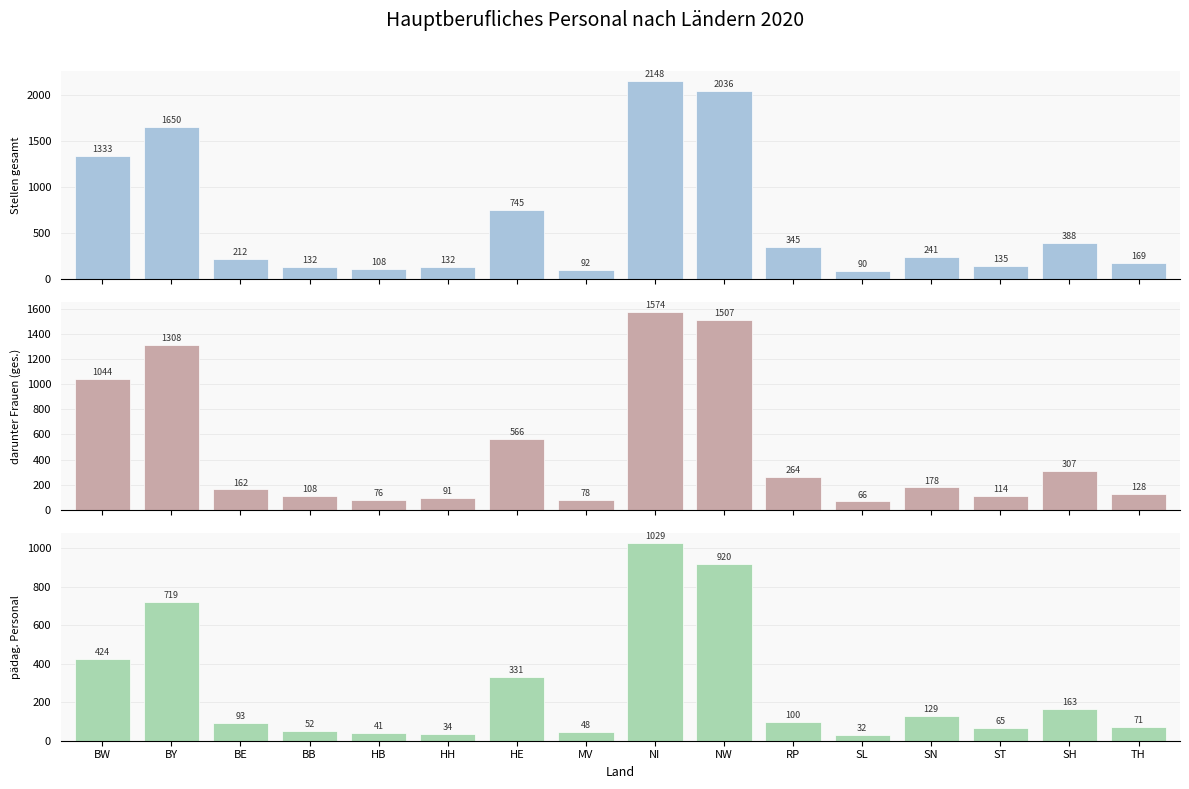

Reading right to left, list all the values displayed in this chart.

Stellen gesamt: TH=168.7	SH=387.8	ST=134.9	SN=240.9	SL=89.7	RP=344.8	NW=2036.4	NI=2147.9	MV=91.5	HE=745.0	HH=132.1	HB=108.0	BB=132.3	BE=212.4	BY=1649.6	BW=1332.6
darunter Frauen (ges.): TH=128.4	SH=307.2	ST=113.8	SN=177.5	SL=66.2	RP=263.8	NW=1507.4	NI=1574.0	MV=77.8	HE=565.8	HH=90.8	HB=76.2	BB=108.2	BE=161.7	BY=1308.0	BW=1044.0
pädag. Personal: TH=71.2	SH=162.7	ST=64.7	SN=129.4	SL=31.7	RP=99.7	NW=920.0	NI=1028.7	MV=47.7	HE=331.1	HH=33.8	HB=41.2	BB=52.4	BE=92.9	BY=719.2	BW=423.5